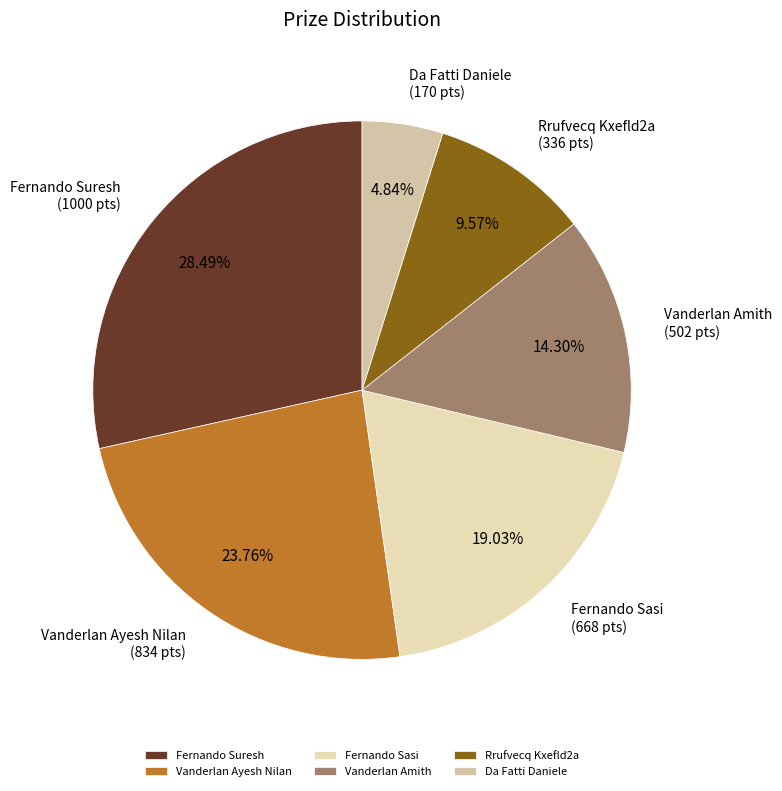

Rank the categories by value from lowest to highest.

Da Fatti Daniele, Rrufvecq Kxefld2a, Vanderlan Amith, Fernando Sasi, Vanderlan Ayesh Nilan, Fernando Suresh